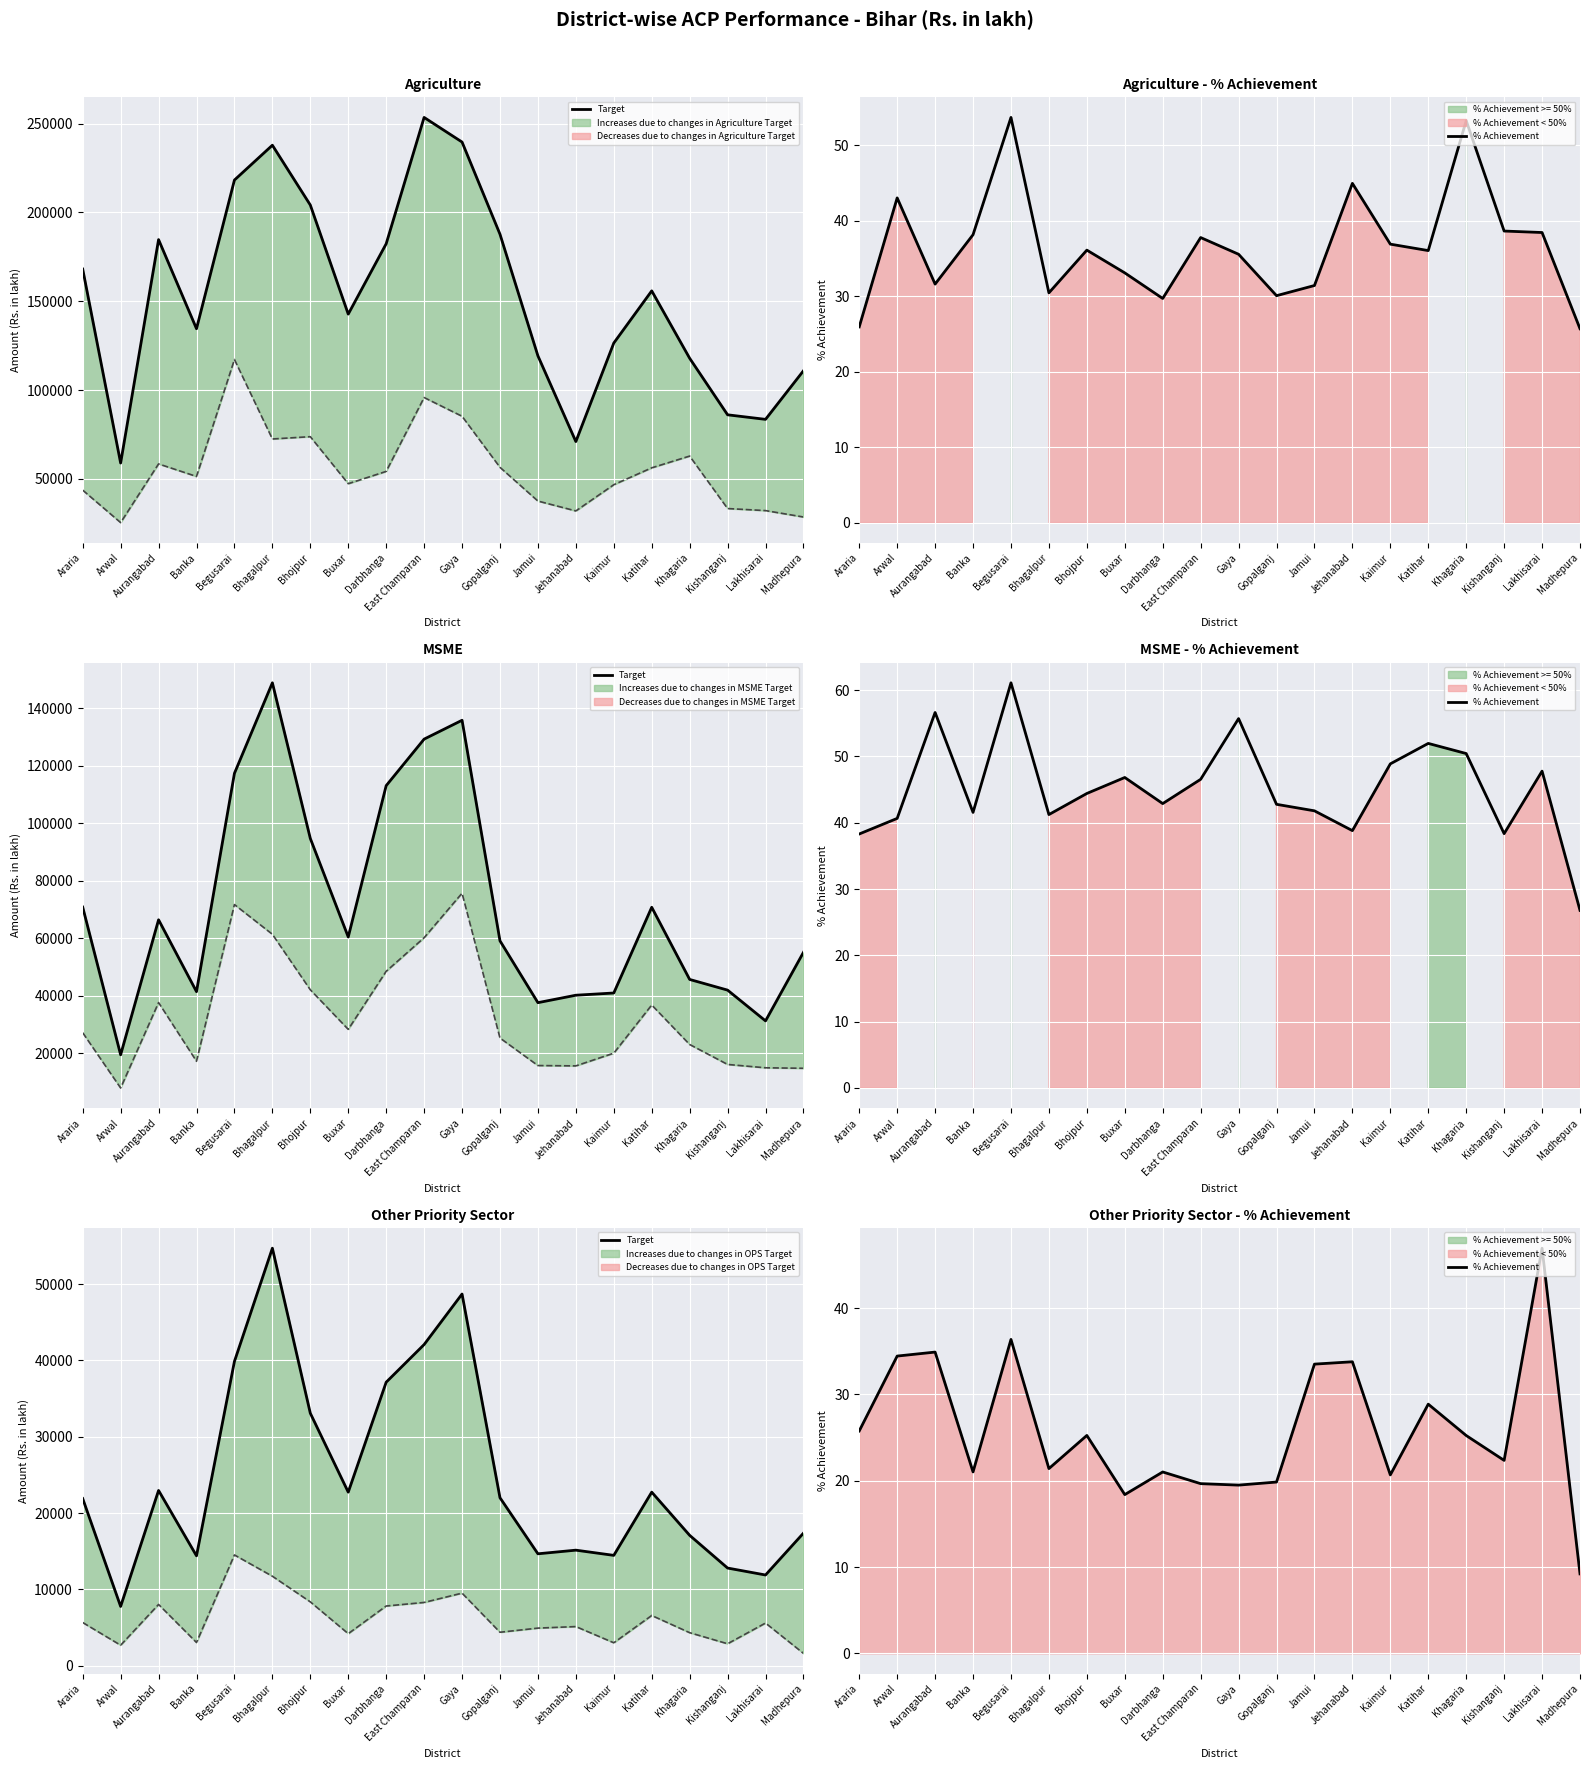

What is the sum of all % Achievement values?

518.1